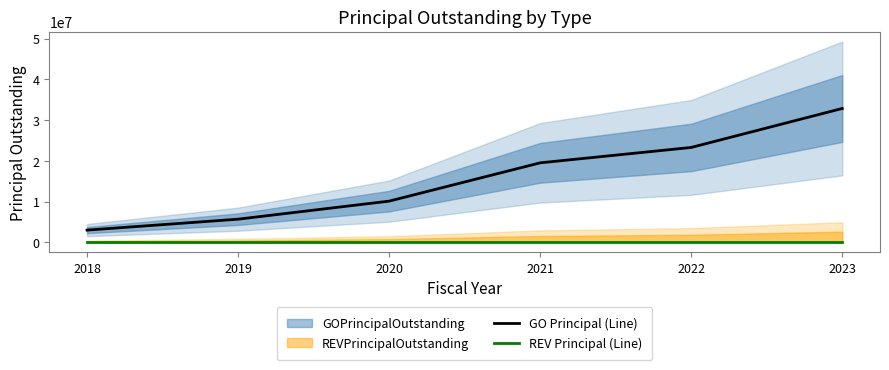

What is the total value across all series at 2023?

32850000